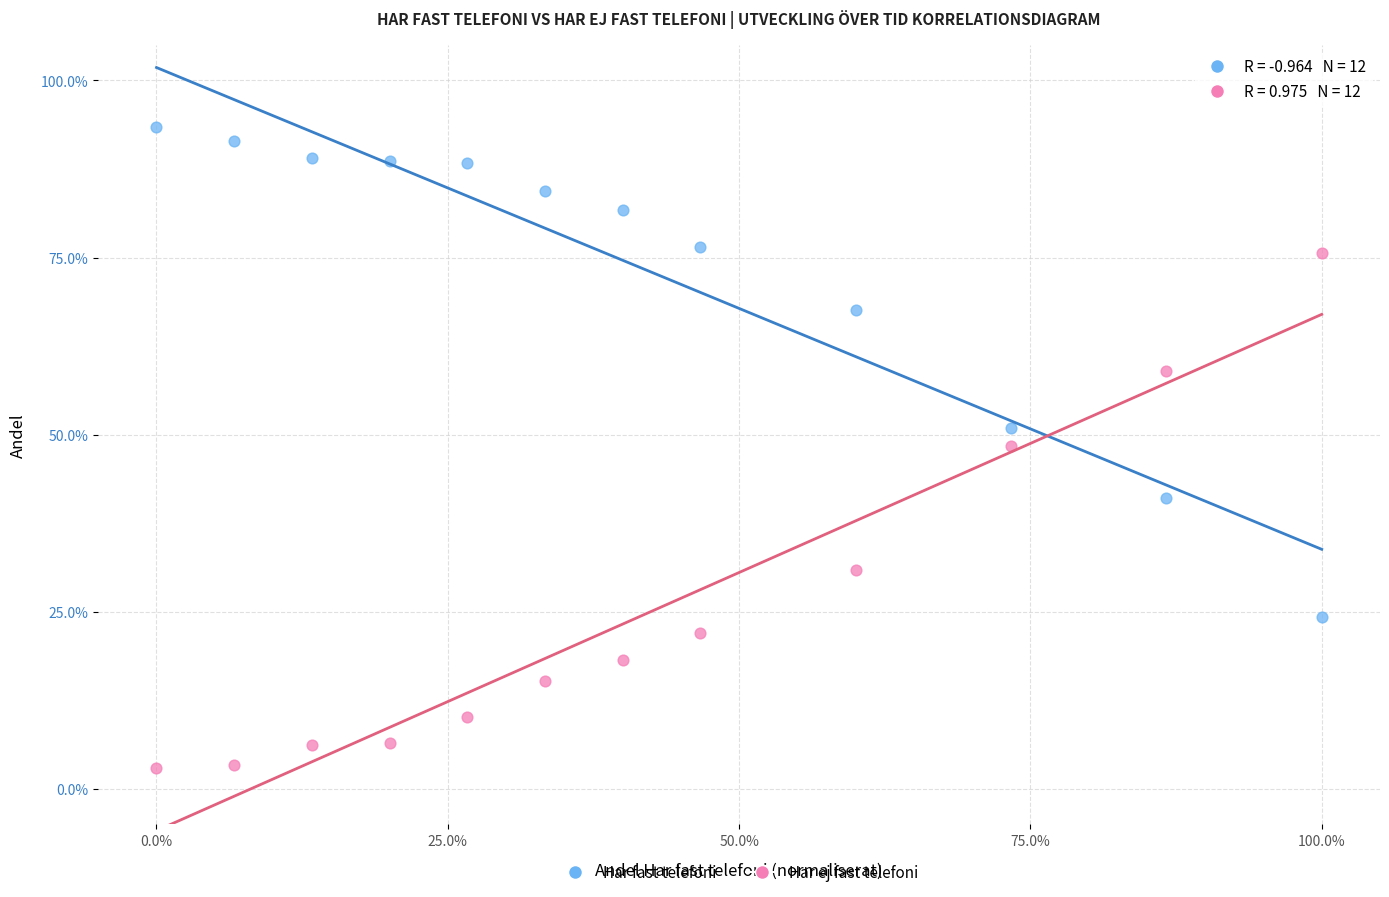

What are all the series names shown in the legend?

Har fast telefoni, Har ej fast telefoni